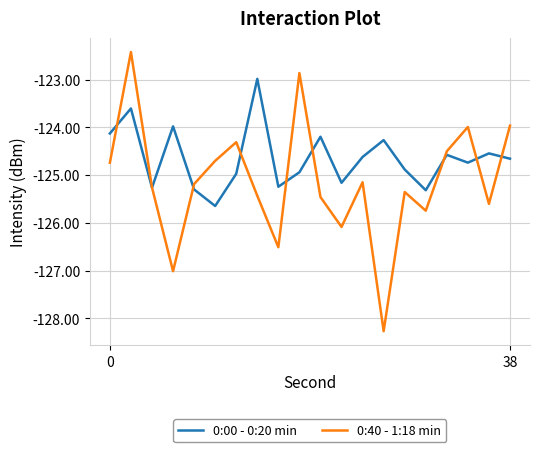

Rank the series by their maximum value, from lowest to highest.

0:00 - 0:20 min, 0:40 - 1:18 min